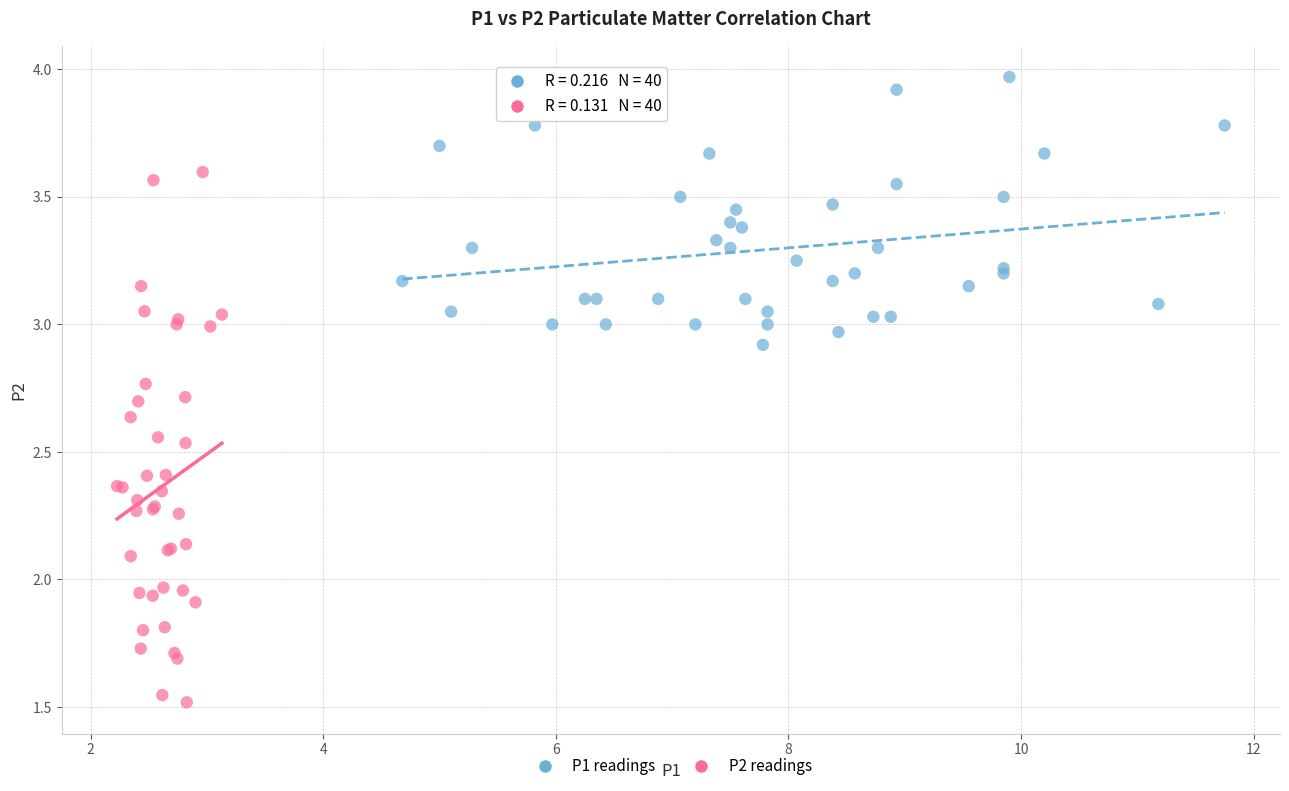

What are all the series names shown in the legend?

P1 readings, P2 readings